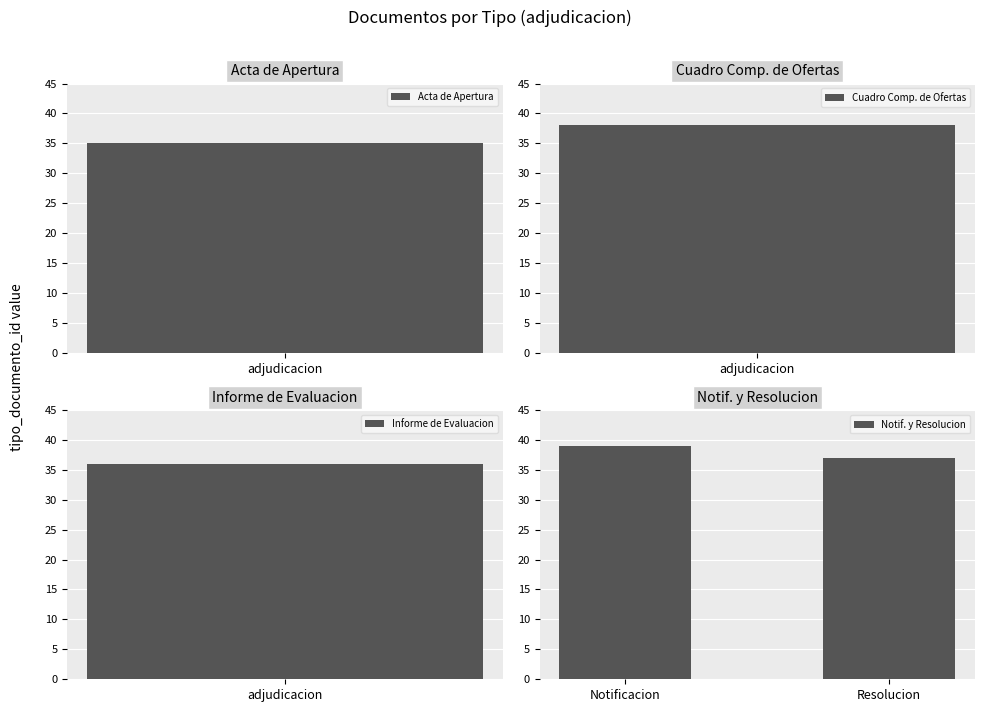

True or false: Notif. y Resolucion has a value of 54 at Resolucion.

False